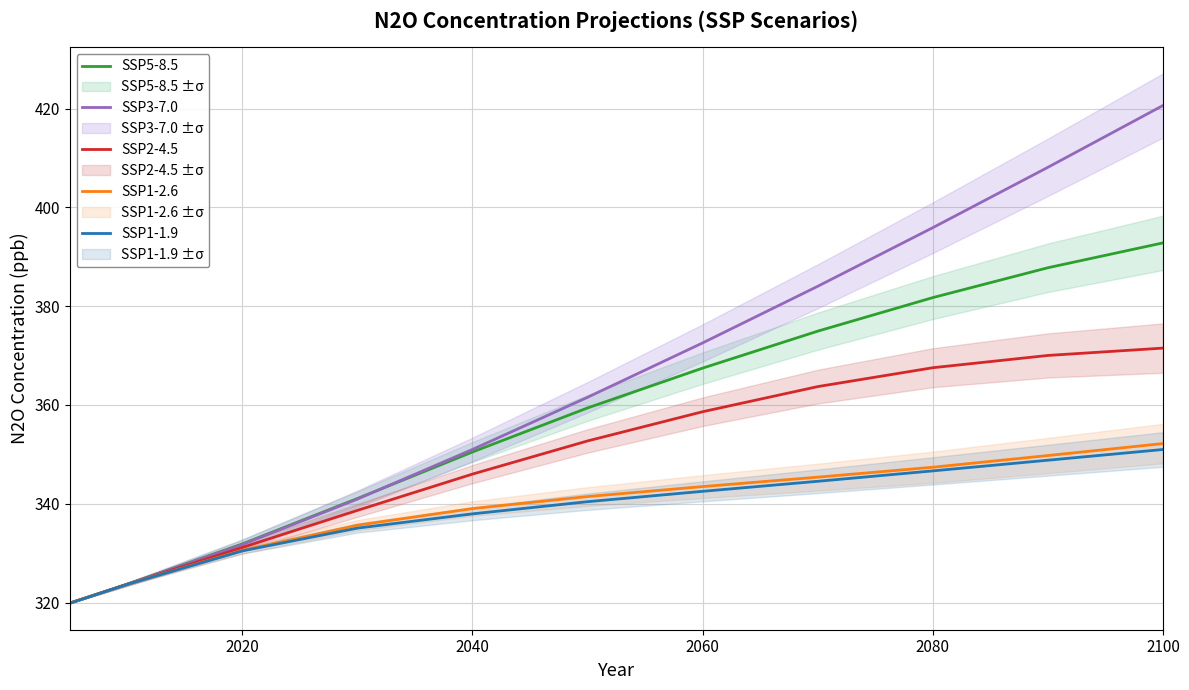

Is the value of SSP1-1.9 at 2100 greater than the value of SSP5-8.5 at 2100?

No